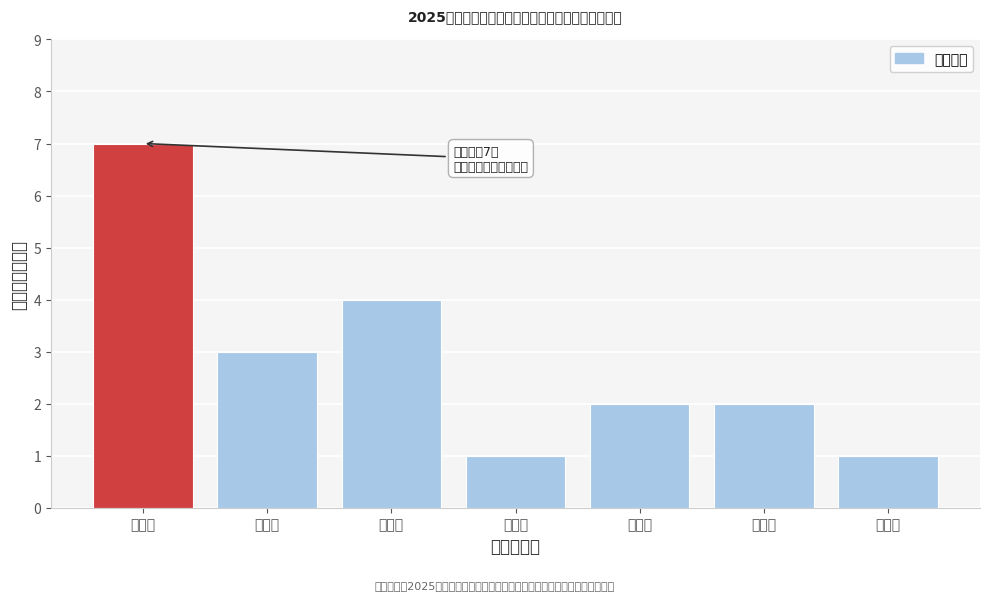

Reading left to right, extract all data points from this chart.

宝塔区=7	安塞区=3	子长市=4	志丹县=1	延川县=2	宜川县=2	黄陵县=1